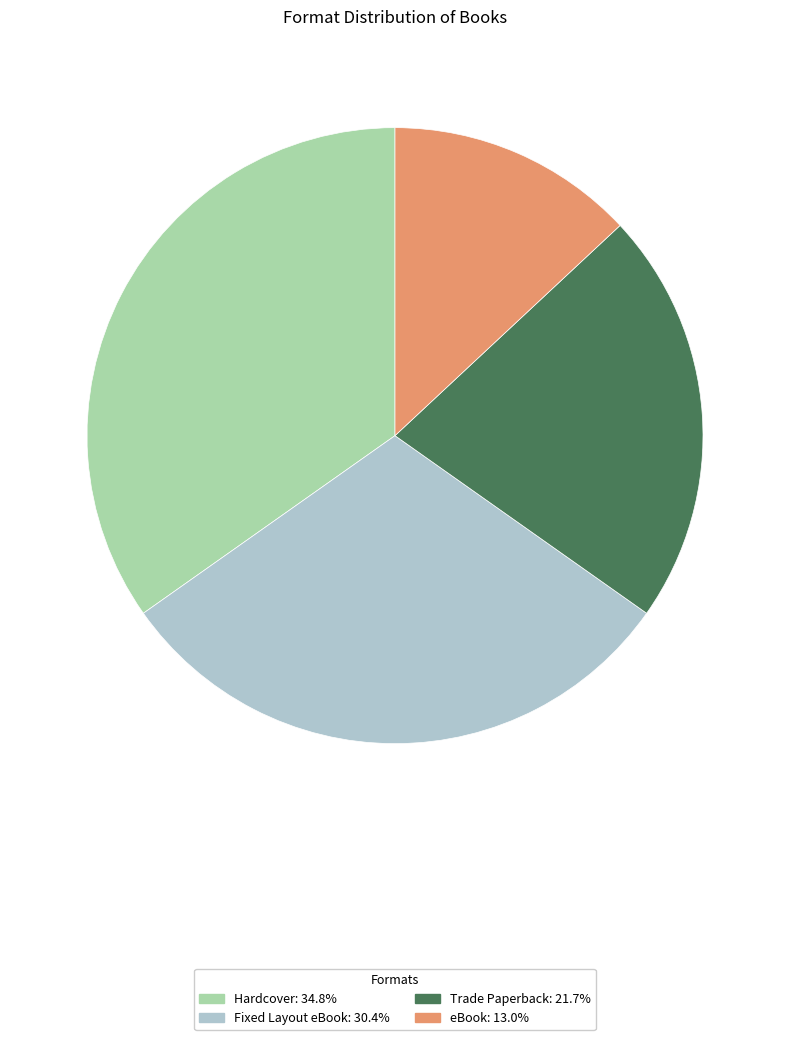

Which category has the biggest portion of the pie?

Hardcover